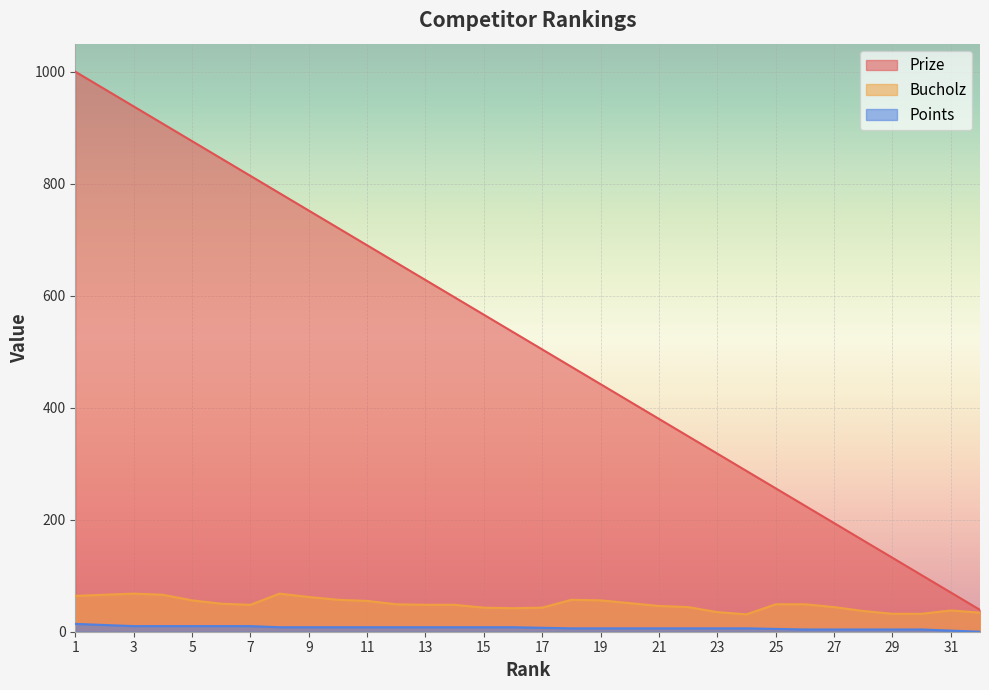

Rank the series at 22 from highest to lowest value.

Prize, Bucholz, Points